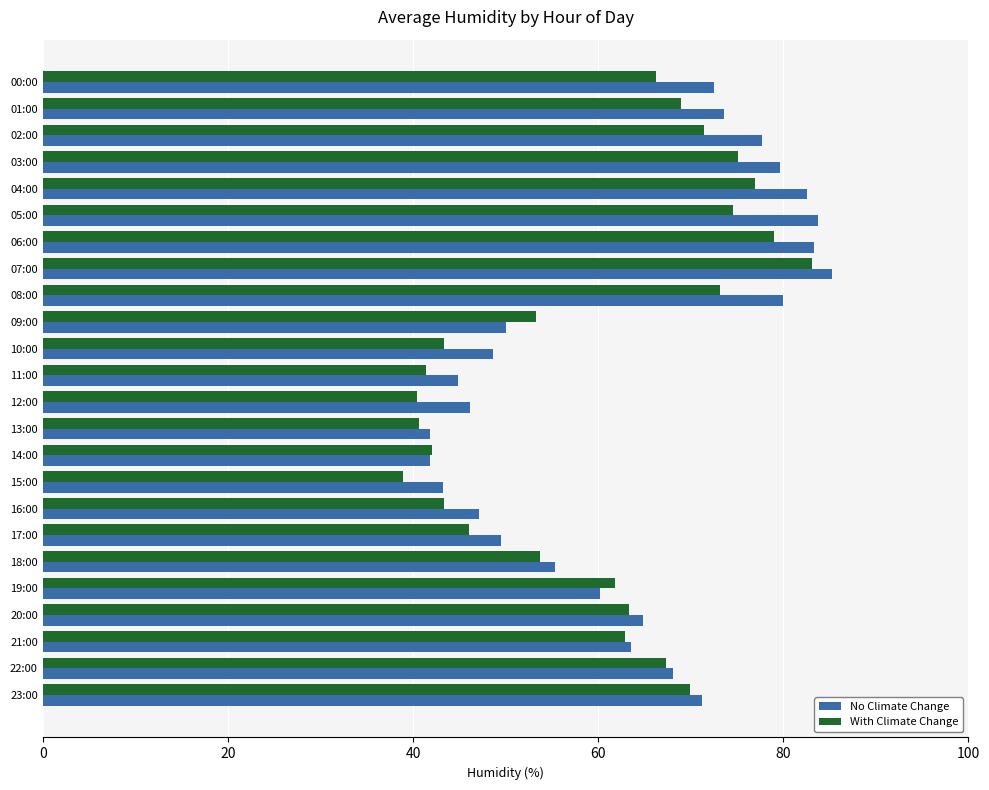

What is the spread (max minus min) of values at 10:00?

5.2